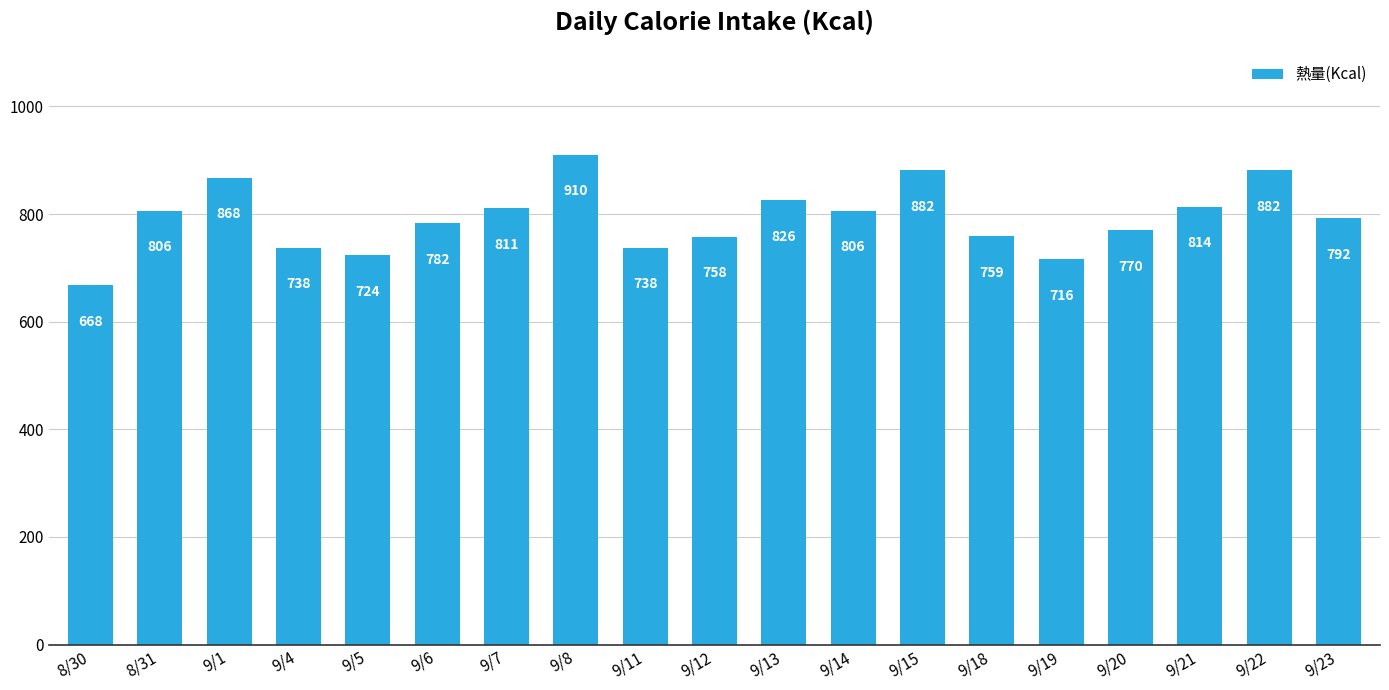

What is the average value?

792.0